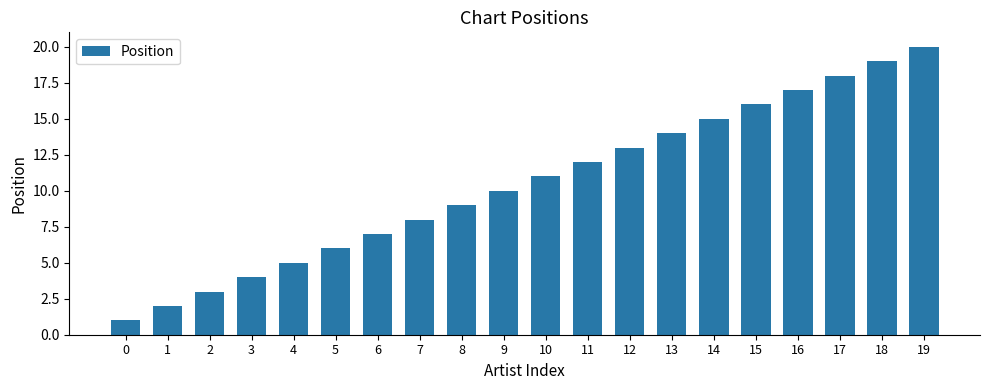

What is the difference between the values at 14 and 16?

2